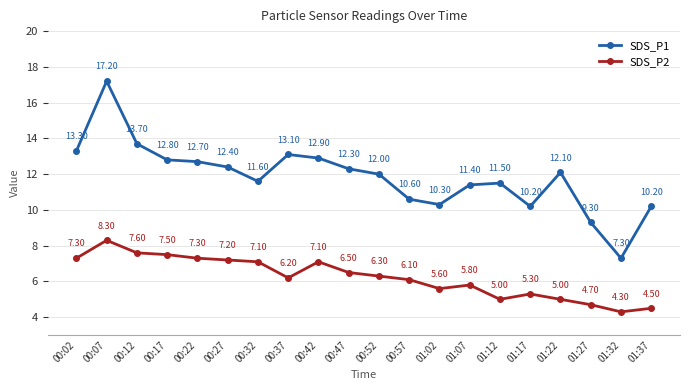

In SDS_P1, how many points are lower than both neighbors (excluding endpoints)?

4